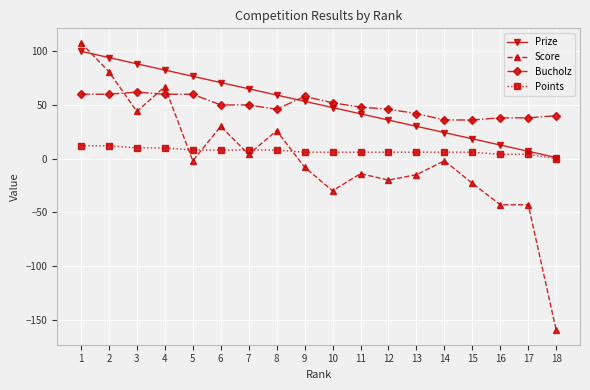

Which category has the lowest value in the Score series?

18